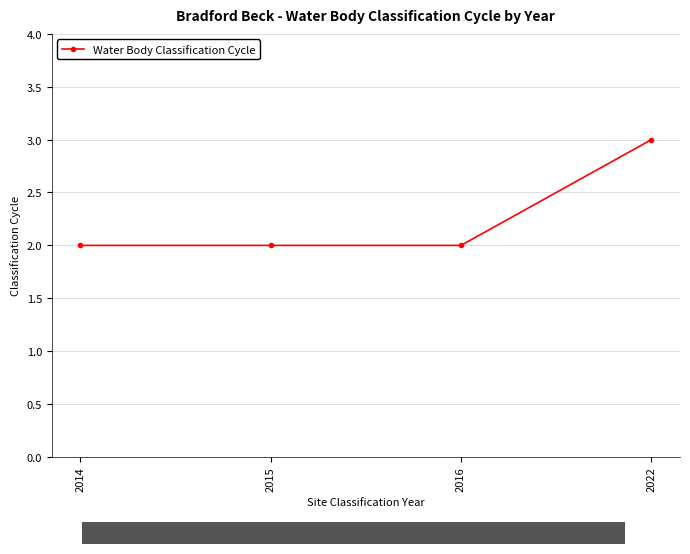

What value does the data have at 2022?

3